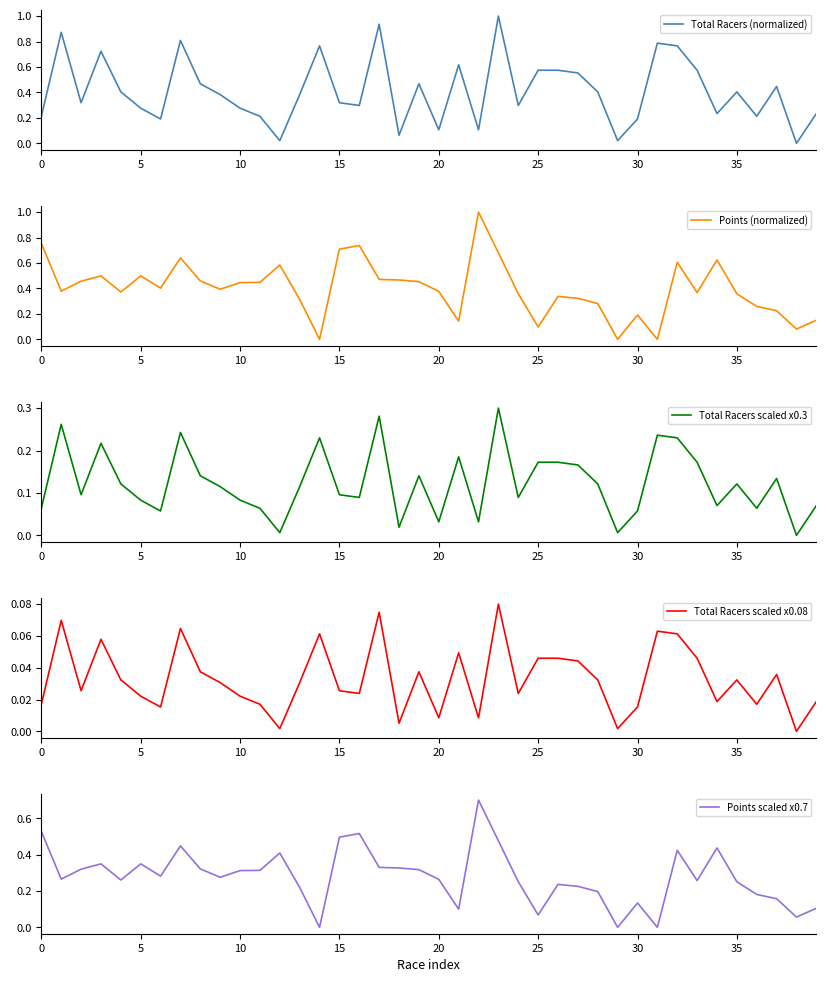

Which series has the largest range (max minus min)?

Total Racers (normalized)